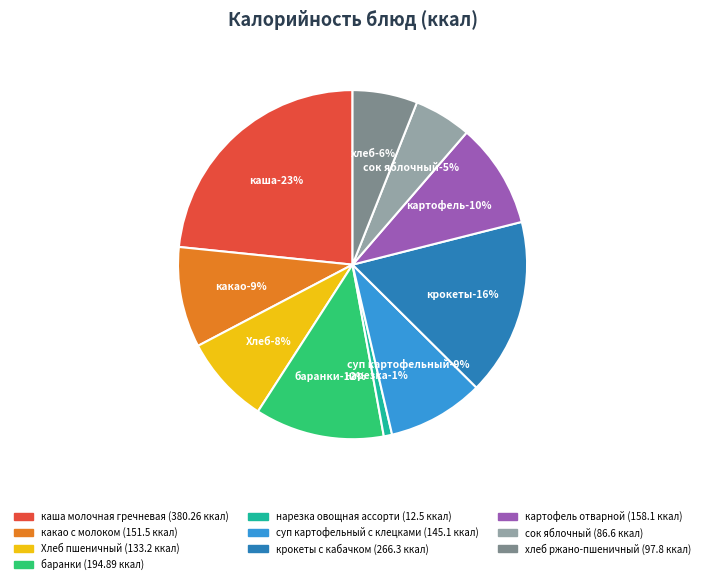

Count the number of slices in the pie.

10